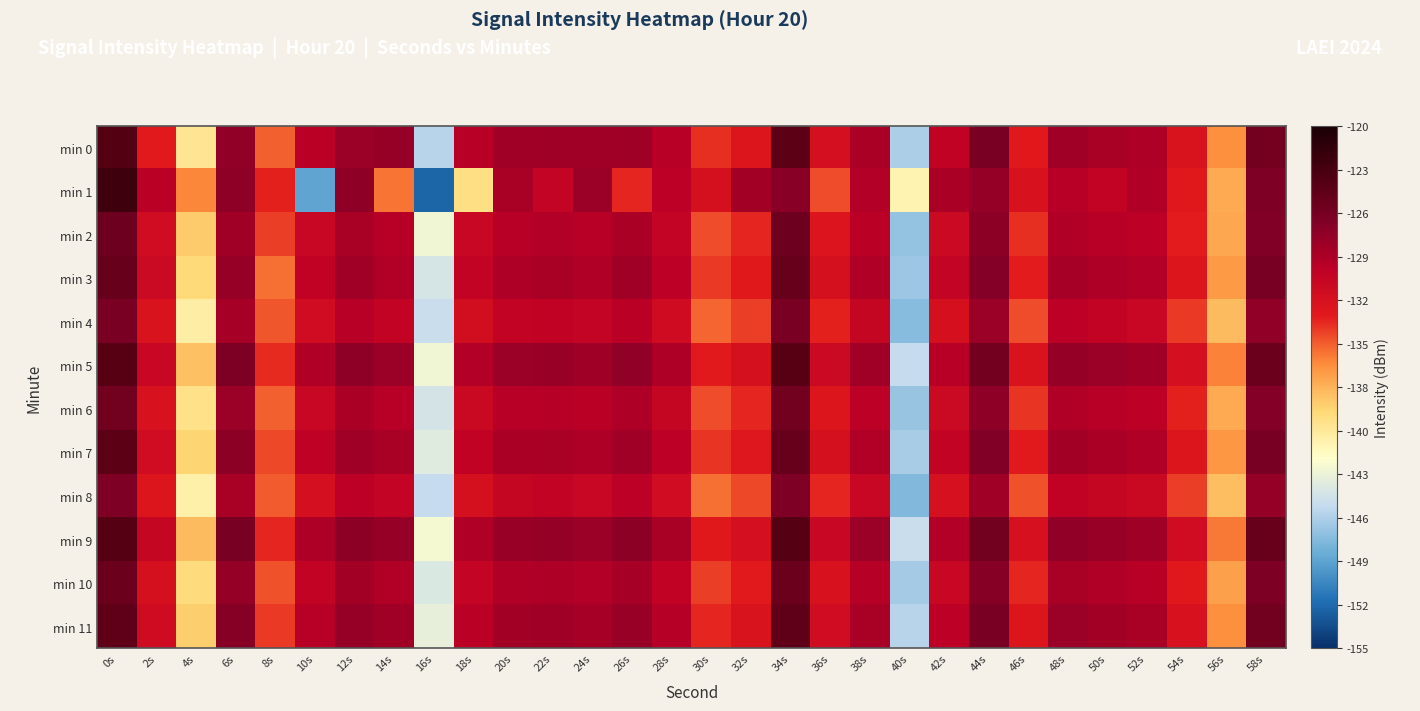

Reading right to left, list all the values displayed in this chart.

min 0: 58s=-125.7	56s=-136.1	54s=-132.0	52s=-128.8	50s=-128.6	48s=-128.1	46s=-132.5	44s=-126.1	42s=-129.9	40s=-146.4	38s=-128.7	36s=-131.4	34s=-124.1	32s=-132.2	30s=-133.4	28s=-129.4	26s=-127.9	24s=-128.1	22s=-128.1	20s=-128.2	18s=-129.3	16s=-145.9	14s=-127.6	12s=-127.9	10s=-129.6	8s=-134.7	6s=-127.4	4s=-140.1	2s=-132.7	0s=-123.6
min 1: 58s=-126.4	56s=-137.2	54s=-132.5	52s=-128.9	50s=-130.1	48s=-129.3	46s=-131.8	44s=-127.4	42s=-128.7	40s=-141.3	38s=-129.1	36s=-134.2	34s=-126.9	32s=-128.3	30s=-131.5	28s=-129.7	26s=-133.1	24s=-127.8	22s=-130.2	20s=-128.5	18s=-139.6	16s=-152.4	14s=-135.3	12s=-127.2	10s=-149.0	8s=-133.0	6s=-127.1	4s=-135.8	2s=-129.5	0s=-122.2
min 2: 58s=-126.5	56s=-137.0	54s=-132.8	52s=-129.6	50s=-129.3	48s=-128.9	46s=-133.3	44s=-127.1	42s=-130.7	40s=-147.2	38s=-129.5	36s=-132.1	34s=-125.3	32s=-133.0	30s=-134.1	28s=-130.2	26s=-128.7	24s=-129.4	22s=-129.1	20s=-129.3	18s=-130.5	16s=-143.1	14s=-129.2	12s=-128.6	10s=-130.4	8s=-133.8	6s=-128.1	4s=-138.5	2s=-131.2	0s=-125.3
min 3: 58s=-126.0	56s=-136.5	54s=-132.3	52s=-129.1	50s=-128.8	48s=-128.4	46s=-132.8	44s=-126.6	42s=-130.2	40s=-146.8	38s=-129.0	36s=-131.6	34s=-124.8	32s=-132.5	30s=-133.6	28s=-129.7	26s=-128.2	24s=-128.9	22s=-128.6	20s=-128.8	18s=-130.0	16s=-144.6	14s=-128.9	12s=-128.1	10s=-129.9	8s=-135.1	6s=-127.6	4s=-139.2	2s=-130.7	0s=-124.8
min 4: 58s=-127.3	56s=-137.8	54s=-133.6	52s=-130.4	50s=-130.1	48s=-129.7	46s=-134.1	44s=-127.9	42s=-131.5	40s=-147.6	38s=-130.3	36s=-132.9	34s=-126.1	32s=-133.8	30s=-134.9	28s=-131.0	26s=-129.5	24s=-130.2	22s=-129.9	20s=-130.1	18s=-131.3	16s=-145.2	14s=-130.0	12s=-129.4	10s=-131.2	8s=-134.4	6s=-128.4	4s=-140.8	2s=-132.0	0s=-126.1
min 5: 58s=-125.1	56s=-135.6	54s=-131.4	52s=-128.2	50s=-127.9	48s=-127.5	46s=-131.9	44s=-125.7	42s=-129.3	40s=-145.4	38s=-128.1	36s=-130.7	34s=-123.9	32s=-131.6	30s=-132.7	28s=-128.8	26s=-127.3	24s=-128.0	22s=-127.7	20s=-127.9	18s=-129.1	16s=-143.0	14s=-127.8	12s=-127.2	10s=-129.0	8s=-133.2	6s=-126.2	4s=-138.1	2s=-130.5	0s=-123.9
min 6: 58s=-126.6	56s=-137.1	54s=-132.9	52s=-129.7	50s=-129.4	48s=-129.0	46s=-133.4	44s=-127.2	42s=-130.8	40s=-147.0	38s=-129.6	36s=-132.2	34s=-125.5	32s=-133.1	30s=-134.2	28s=-130.3	26s=-128.8	24s=-129.5	22s=-129.2	20s=-129.4	18s=-130.6	16s=-144.7	14s=-129.3	12s=-128.7	10s=-130.5	8s=-134.7	6s=-127.8	4s=-139.7	2s=-131.8	0s=-125.5
min 7: 58s=-125.9	56s=-136.4	54s=-132.2	52s=-129.0	50s=-128.7	48s=-128.3	46s=-132.7	44s=-126.5	42s=-130.1	40s=-146.5	38s=-128.9	36s=-131.5	34s=-124.8	32s=-132.4	30s=-133.5	28s=-129.6	26s=-128.1	24s=-128.8	22s=-128.5	20s=-128.7	18s=-129.9	16s=-144.0	14s=-128.6	12s=-128.0	10s=-129.8	8s=-134.0	6s=-127.1	4s=-138.9	2s=-131.1	0s=-124.2
min 8: 58s=-127.5	56s=-138.0	54s=-133.8	52s=-130.6	50s=-130.3	48s=-129.9	46s=-134.3	44s=-128.1	42s=-131.7	40s=-147.8	38s=-130.5	36s=-133.1	34s=-126.3	32s=-134.0	30s=-135.1	28s=-131.2	26s=-129.7	24s=-130.4	22s=-130.1	20s=-130.3	18s=-131.5	16s=-145.4	14s=-130.2	12s=-129.6	10s=-131.4	8s=-134.6	6s=-128.6	4s=-141.0	2s=-132.2	0s=-126.3
min 9: 58s=-124.9	56s=-135.4	54s=-131.2	52s=-128.0	50s=-127.7	48s=-127.3	46s=-131.7	44s=-125.5	42s=-129.1	40s=-145.2	38s=-127.9	36s=-130.5	34s=-123.7	32s=-131.4	30s=-132.5	28s=-128.6	26s=-127.1	24s=-127.8	22s=-127.5	20s=-127.7	18s=-128.9	16s=-142.8	14s=-127.6	12s=-127.0	10s=-128.8	8s=-133.0	6s=-126.0	4s=-137.9	2s=-130.3	0s=-123.7
min 10: 58s=-126.2	56s=-136.7	54s=-132.5	52s=-129.3	50s=-129.0	48s=-128.6	46s=-133.0	44s=-126.8	42s=-130.4	40s=-146.6	38s=-129.2	36s=-131.8	34s=-125.1	32s=-132.7	30s=-133.8	28s=-129.9	26s=-128.4	24s=-129.1	22s=-128.8	20s=-129.0	18s=-130.2	16s=-144.3	14s=-128.9	12s=-128.3	10s=-130.1	8s=-134.3	6s=-127.4	4s=-139.3	2s=-131.6	0s=-125.1
min 11: 58s=-125.5	56s=-136.0	54s=-131.8	52s=-128.6	50s=-128.3	48s=-127.9	46s=-132.3	44s=-126.1	42s=-129.7	40s=-145.9	38s=-128.6	36s=-131.2	34s=-124.5	32s=-132.0	30s=-133.1	28s=-129.2	26s=-127.7	24s=-128.4	22s=-128.1	20s=-128.3	18s=-129.5	16s=-143.6	14s=-128.2	12s=-127.6	10s=-129.4	8s=-133.6	6s=-126.7	4s=-138.6	2s=-131.0	0s=-124.5